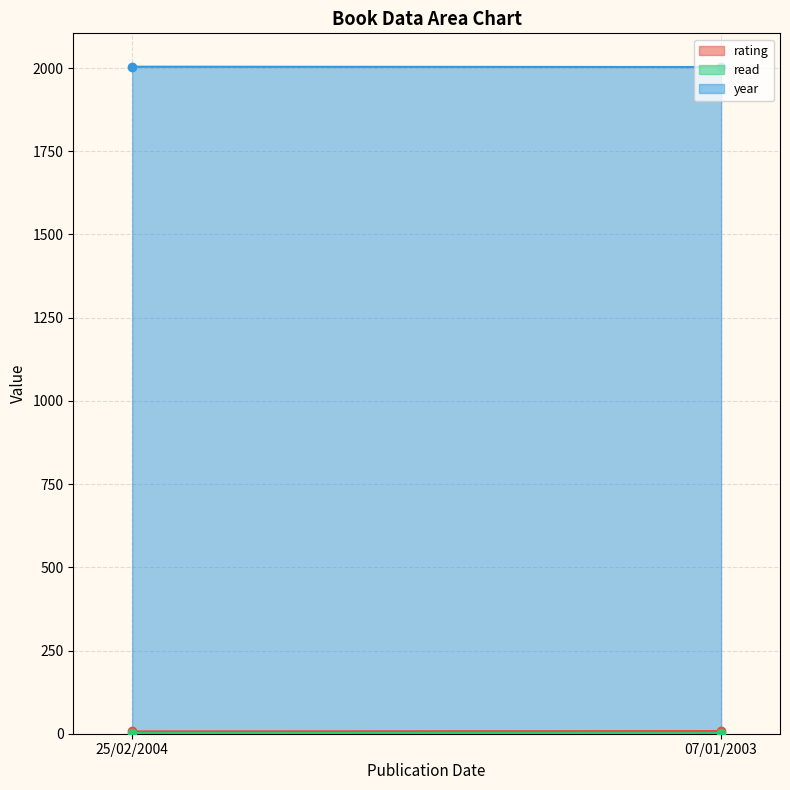

Between 25/02/2004 and 07/01/2003, which is larger?

07/01/2003